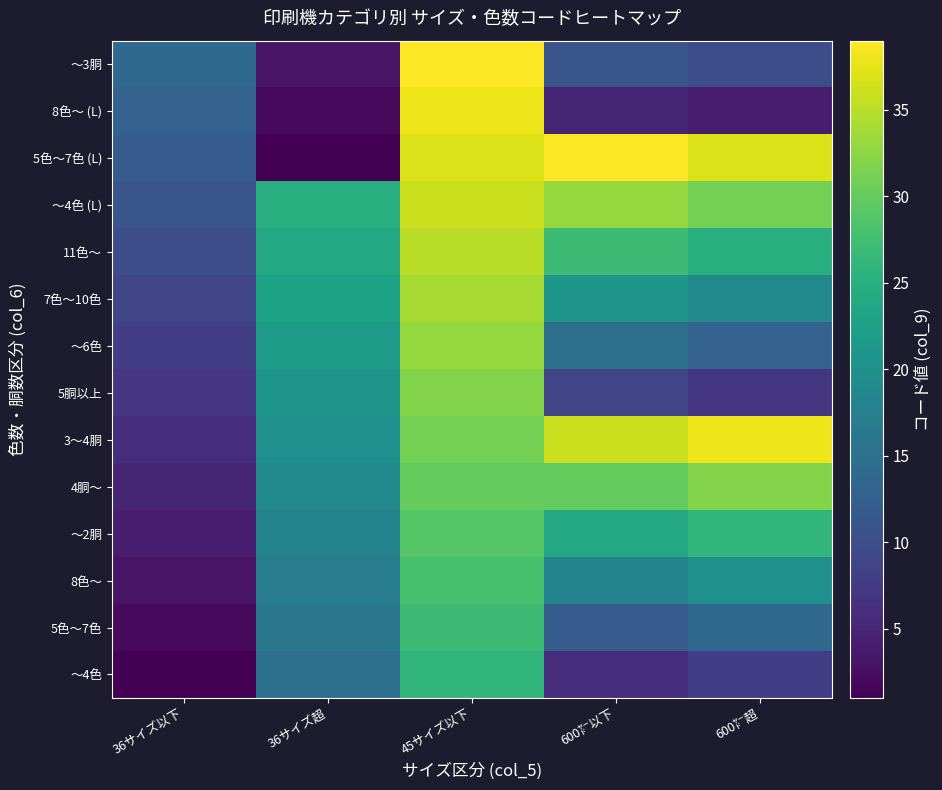

Reading left to right, list all the values displayed in this chart.

～4色: 36サイズ以下=1	36サイズ超=15	45サイズ以下=26	600㍎以下=6	600㍎超=8
5色～7色: 36サイズ以下=2	36サイズ超=16	45サイズ以下=27	600㍎以下=12	600㍎超=14
8色～: 36サイズ以下=3	36サイズ超=17	45サイズ以下=28	600㍎以下=18	600㍎超=20
～2胴: 36サイズ以下=4	36サイズ超=18	45サイズ以下=29	600㍎以下=24	600㍎超=26
4胴～: 36サイズ以下=5	36サイズ超=19	45サイズ以下=30	600㍎以下=30	600㍎超=32
3～4胴: 36サイズ以下=6	36サイズ超=20	45サイズ以下=31	600㍎以下=36	600㍎超=38
5胴以上: 36サイズ以下=7	36サイズ超=21	45サイズ以下=32	600㍎以下=9	600㍎超=7
～6色: 36サイズ以下=8	36サイズ超=22	45サイズ以下=33	600㍎以下=15	600㍎超=13
7色～10色: 36サイズ以下=9	36サイズ超=23	45サイズ以下=34	600㍎以下=21	600㍎超=19
11色～: 36サイズ以下=10	36サイズ超=24	45サイズ以下=35	600㍎以下=27	600㍎超=25
～4色 (L): 36サイズ以下=11	36サイズ超=25	45サイズ以下=36	600㍎以下=33	600㍎超=31
5色～7色 (L): 36サイズ以下=12	36サイズ超=1	45サイズ以下=37	600㍎以下=39	600㍎超=37
8色～ (L): 36サイズ以下=13	36サイズ超=2	45サイズ以下=38	600㍎以下=5	600㍎超=4
～3胴: 36サイズ以下=14	36サイズ超=3	45サイズ以下=39	600㍎以下=11	600㍎超=10